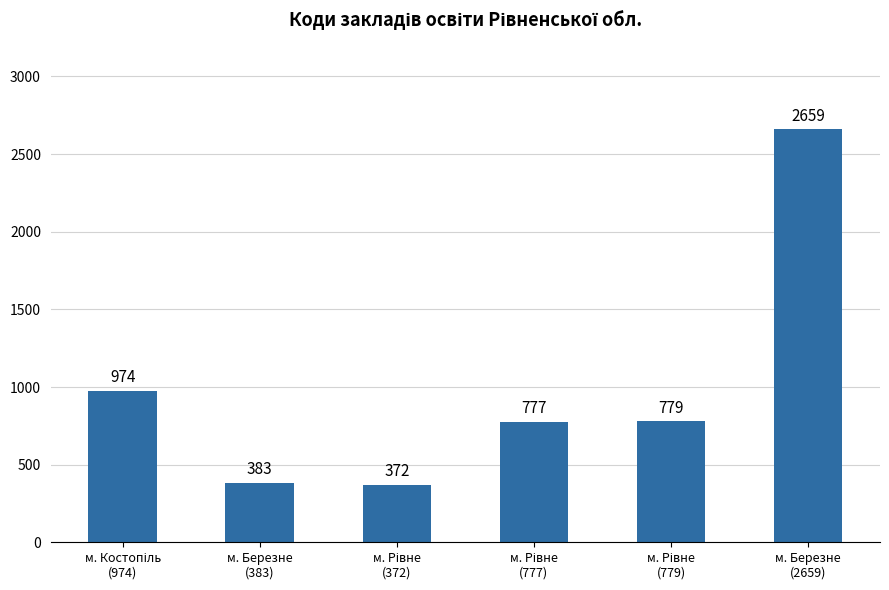

What is the label of the 5th bar from the right?

м. Березне
(383)